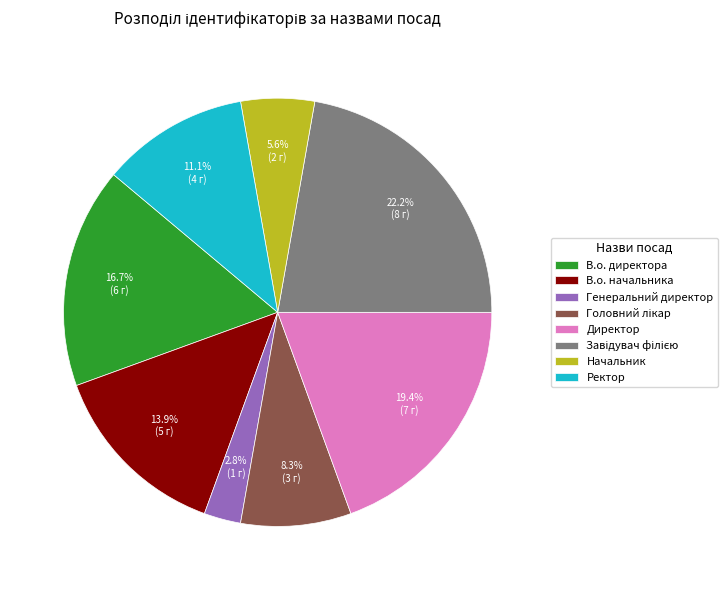

How many segments does this pie chart have?

8